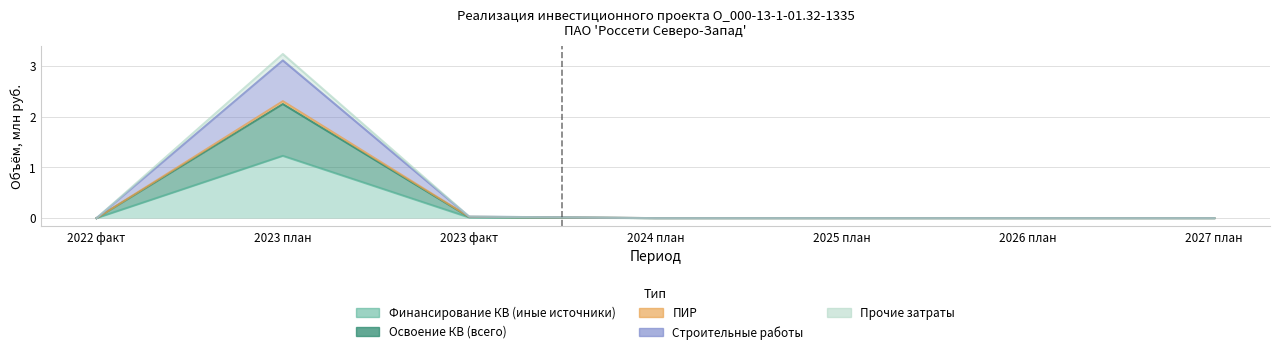

Which has a higher value, 2027 план or 2024 план?

2027 план